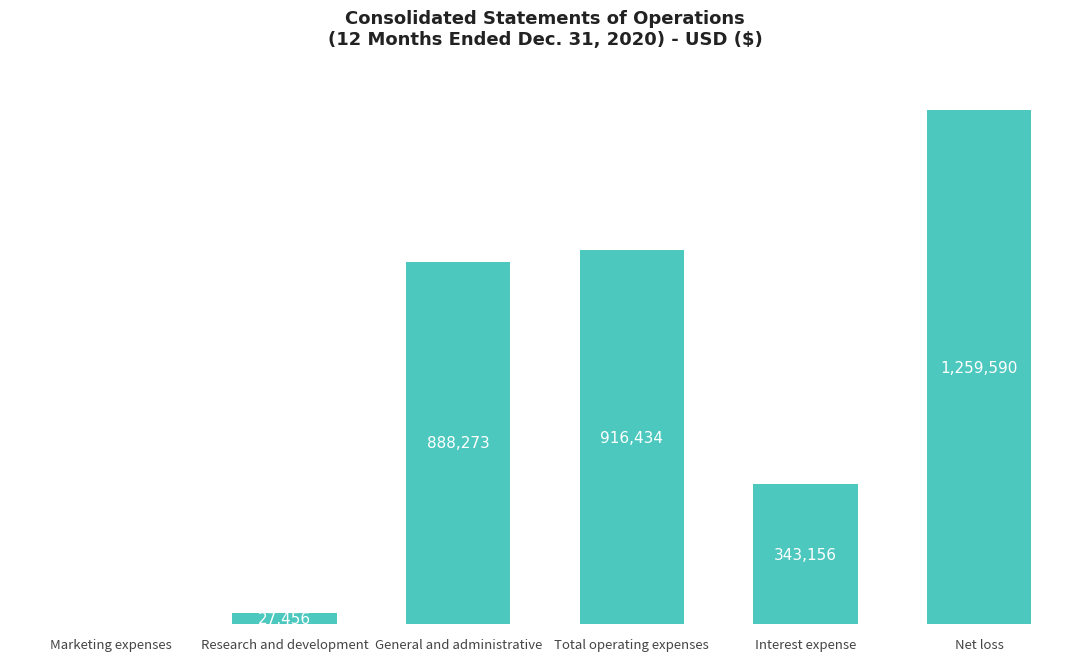

Between Net loss and Total operating expenses, which is larger?

Net loss